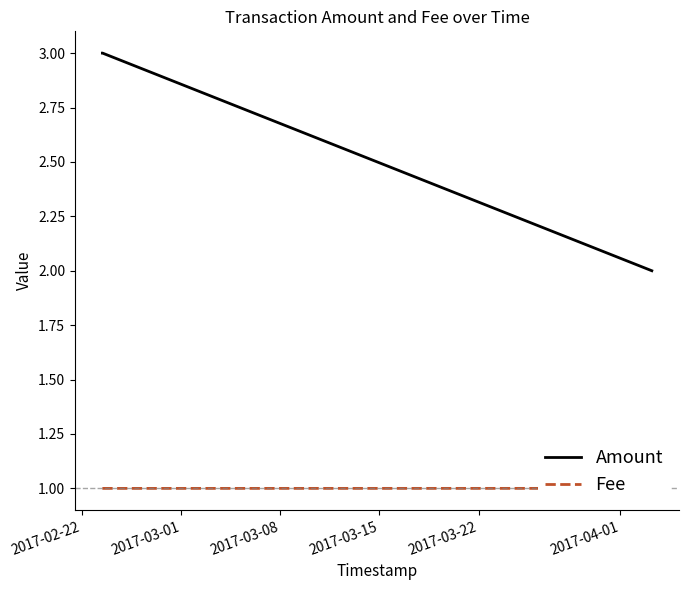

At which category does the chart reach its peak across all series?

2017-02-22